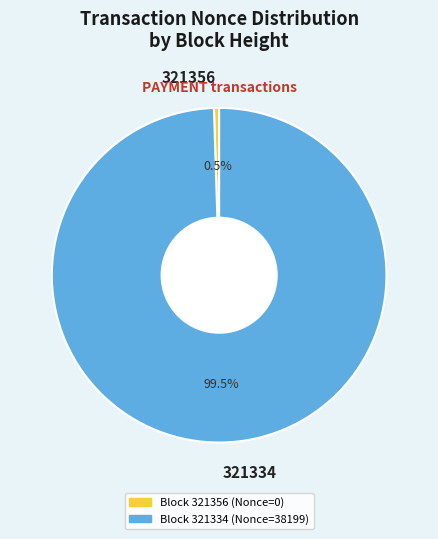

Which category has the biggest portion of the pie?

321334